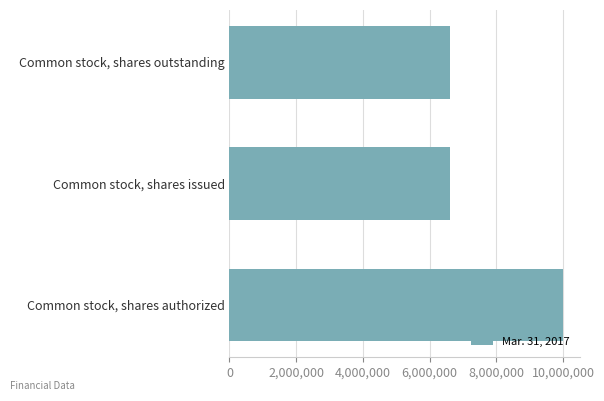

The chart shows a value of 4642503 at Common stock, shares authorized. True or false?

False